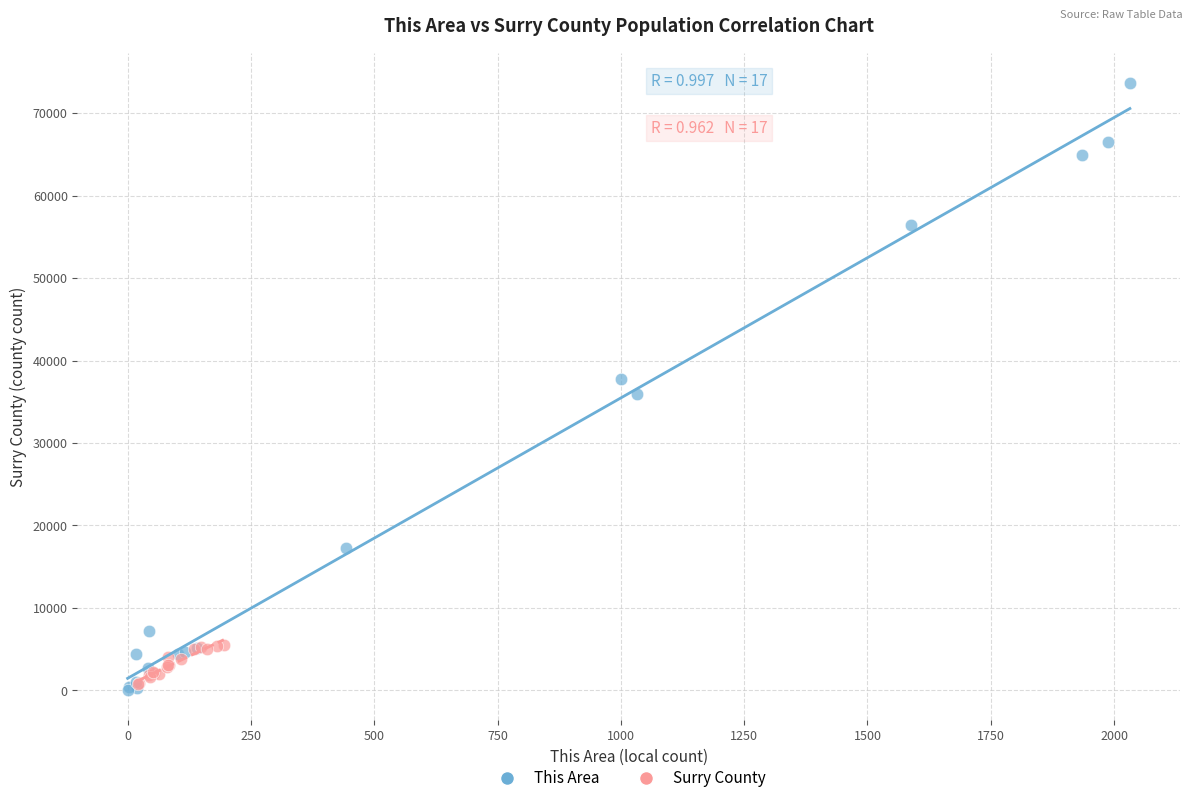

What are all the series names shown in the legend?

This Area, Surry County